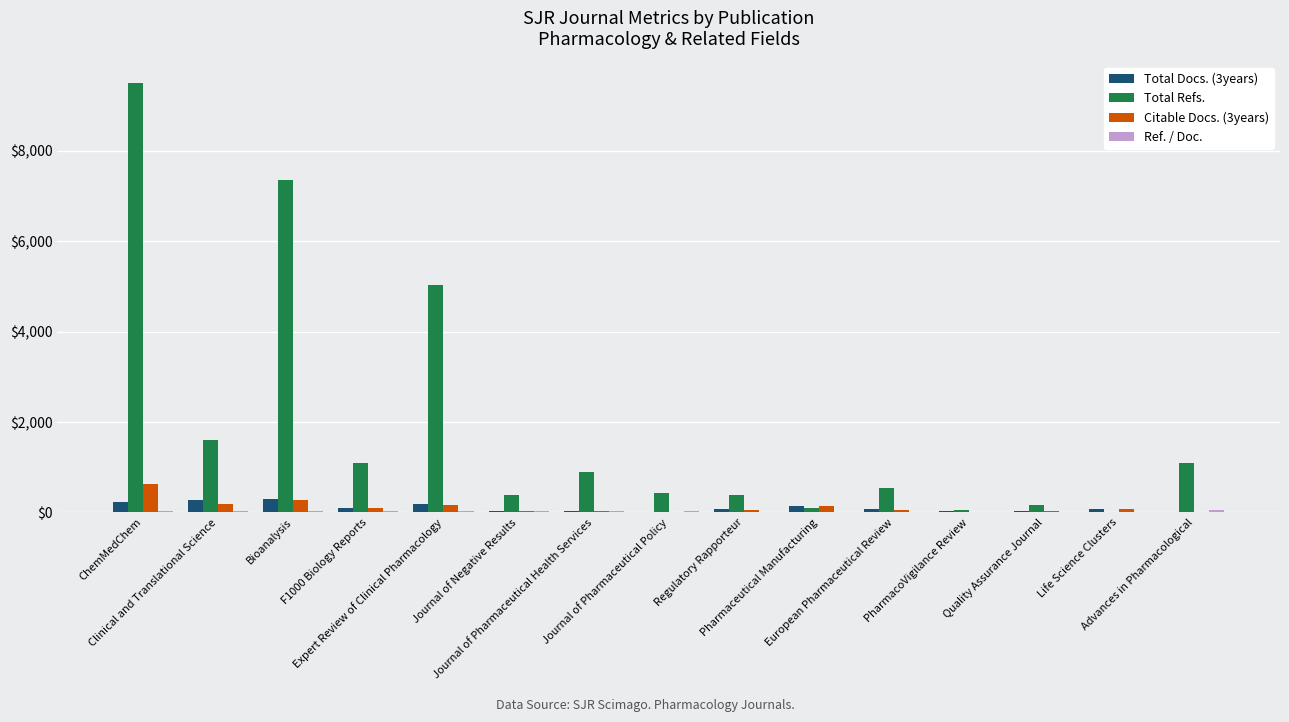

Which series has the largest total across all categories?

Total Refs.